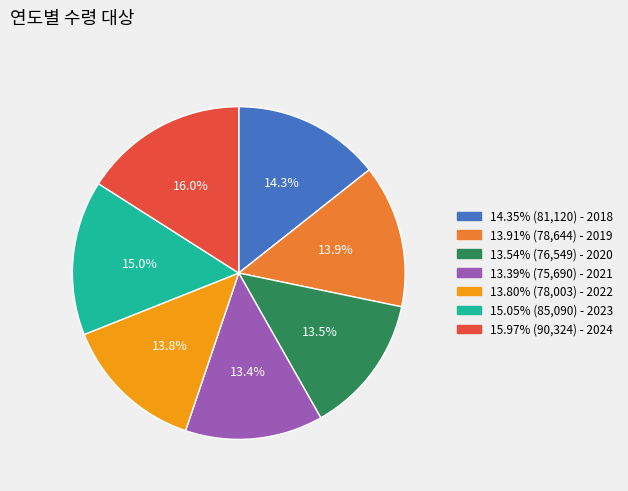

Does any single category account for the majority?

No